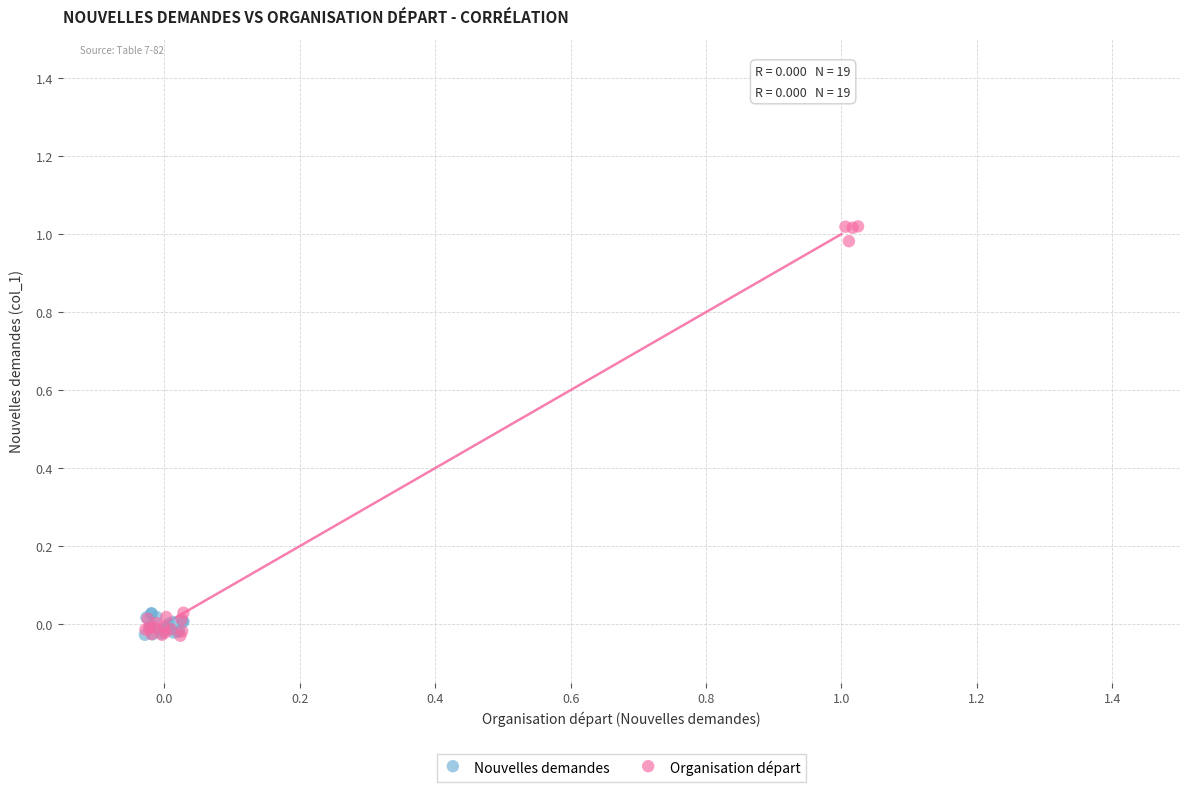

Which series reaches the maximum Y coordinate?

Organisation départ